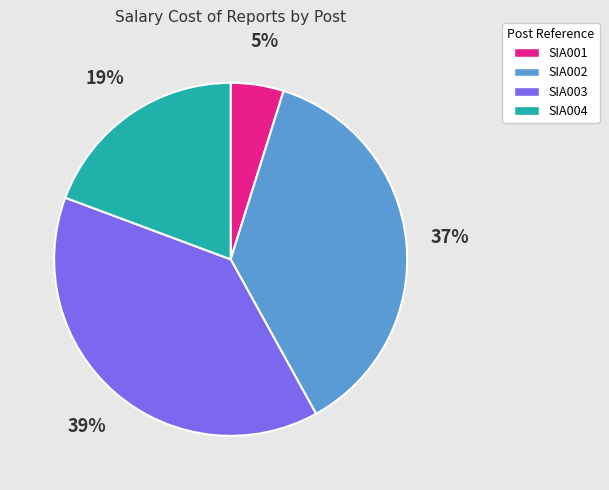

To the nearest percent, what is the difference between the largest and smallest slice percentages?

34%